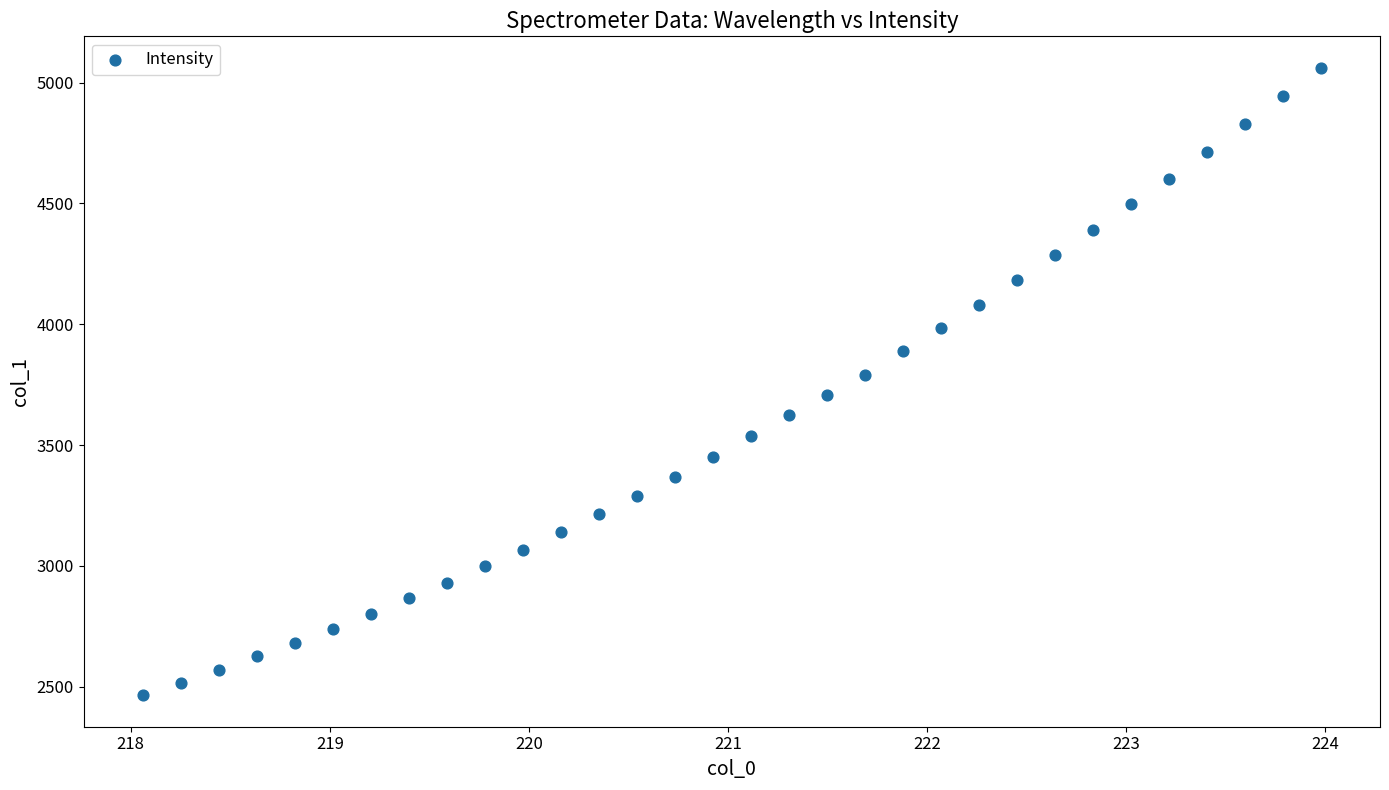

What is the range of Y values (max minus min)?

2598.2